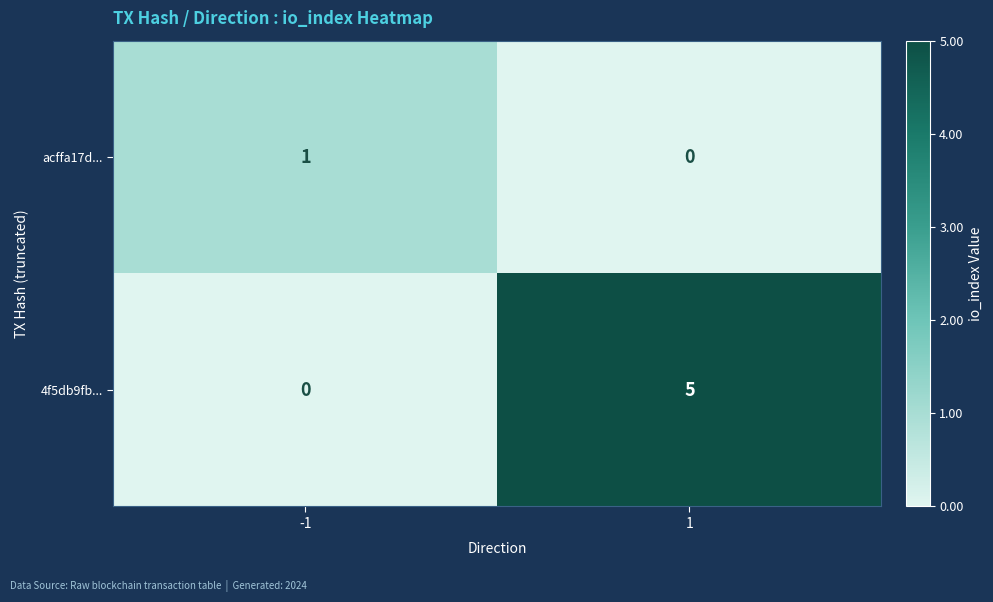

What is the sum of all 4f5db9fb... values?

5